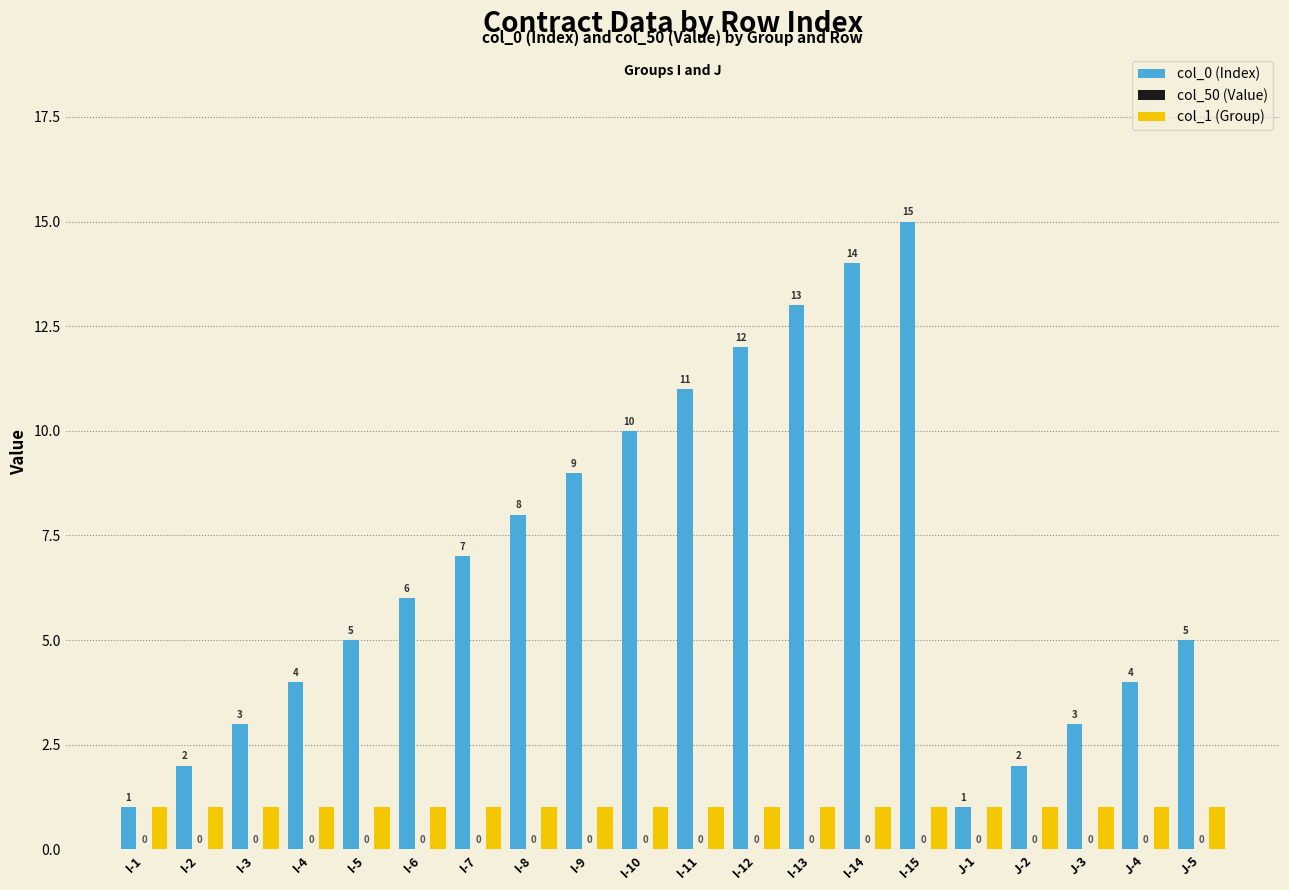

Count the number of data series in this chart.

2